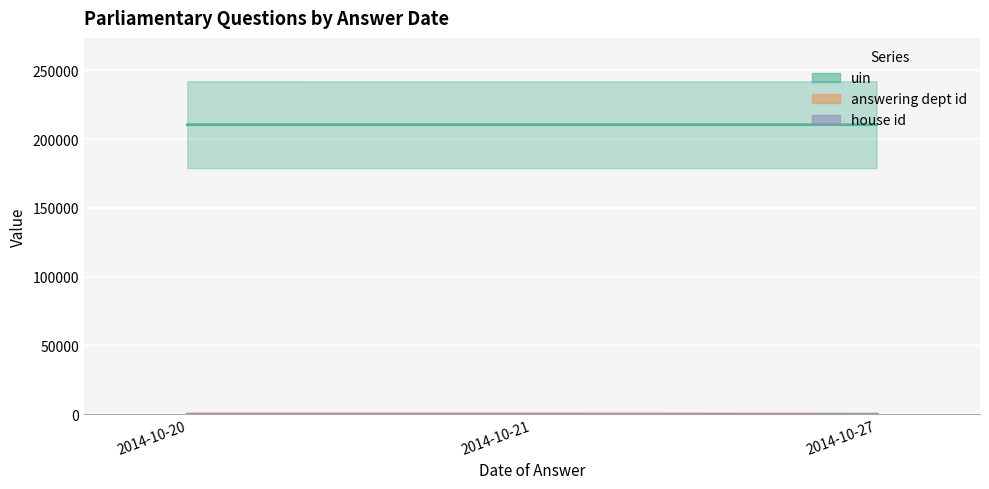

At how many categories does at least one series exceed 26950?

3